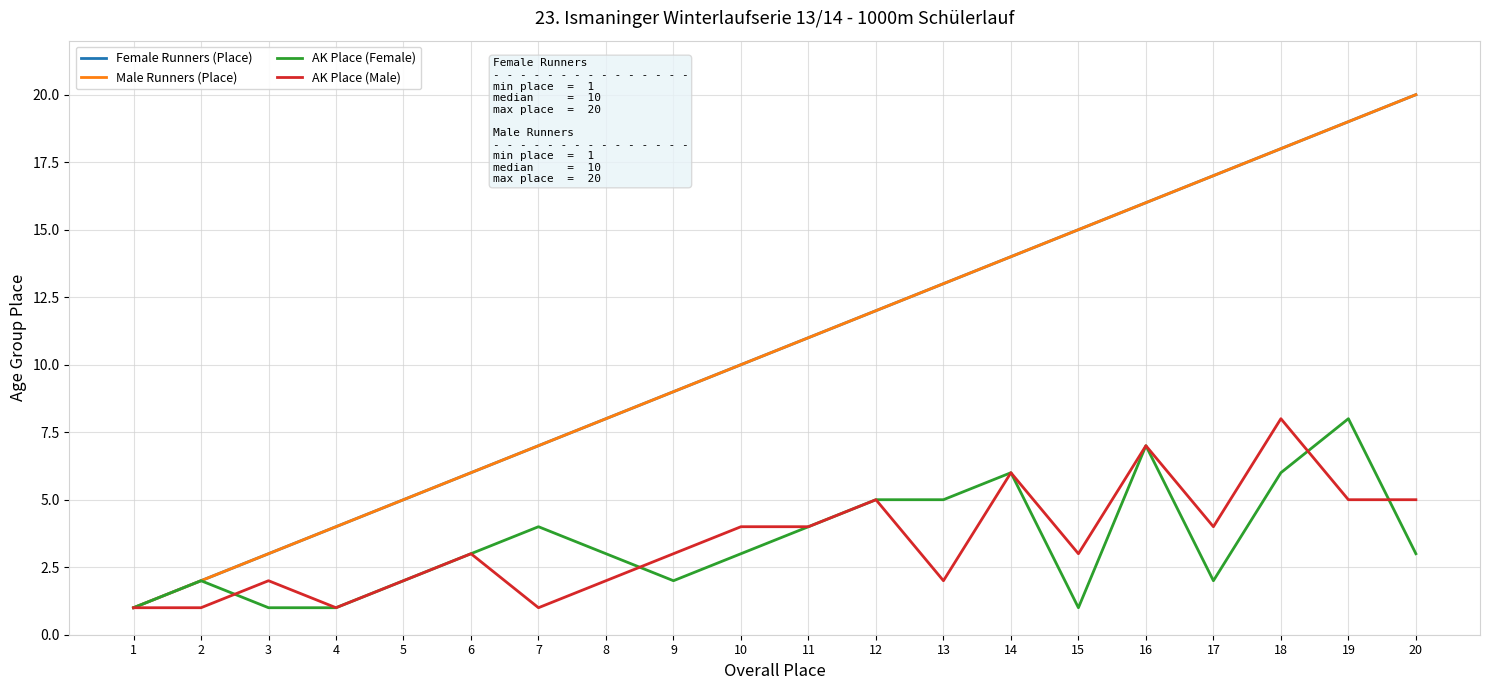

Does the chart have visible grid lines?

Yes